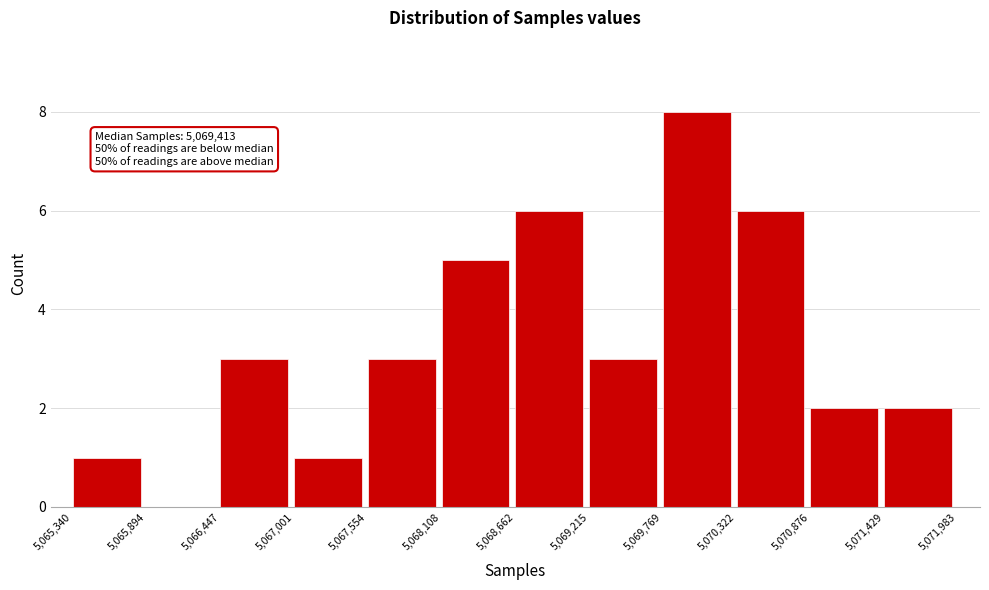

Over which range of the x-axis is the bar tallest?

5,069,769 to 5,070,322